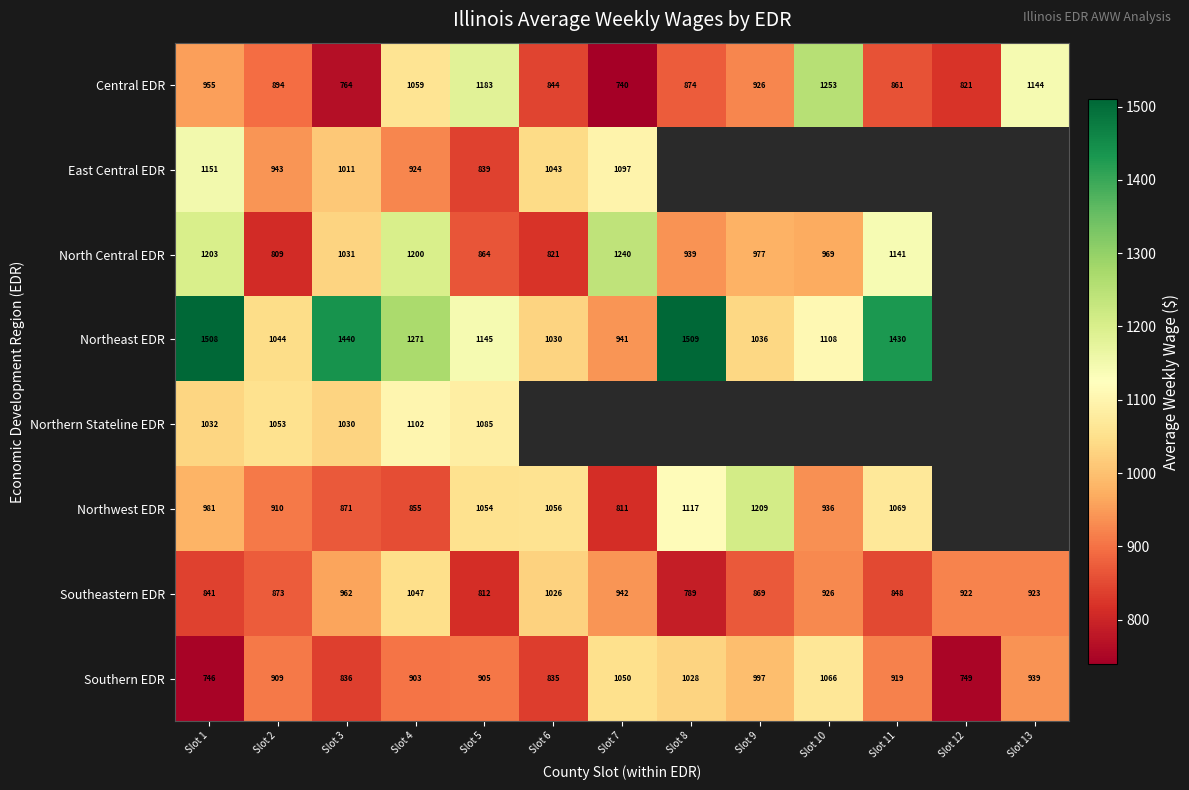

What is the difference between the maximum and minimum values in the Northern Stateline EDR series?

71.9